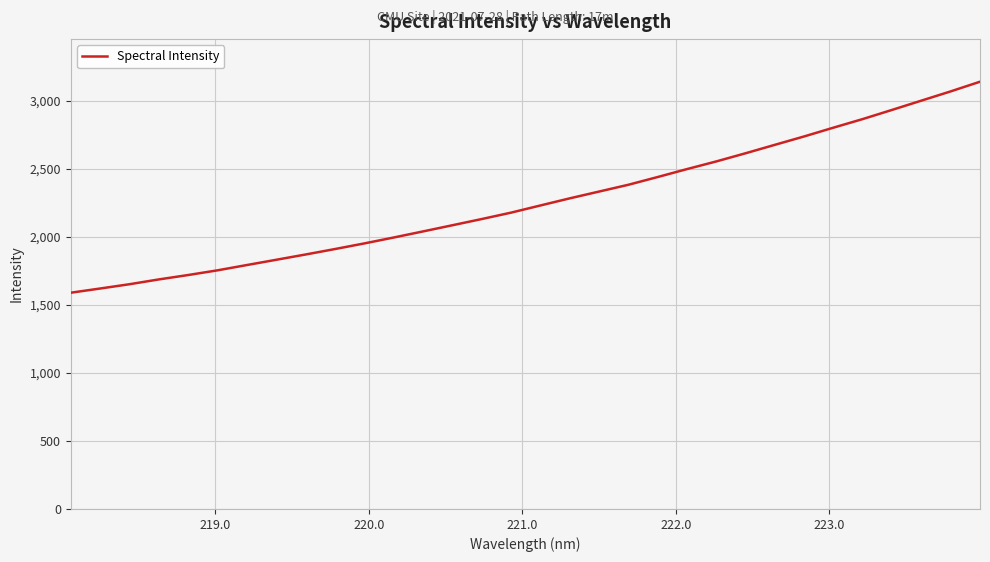

What is the minimum value shown in the chart?

1588.4